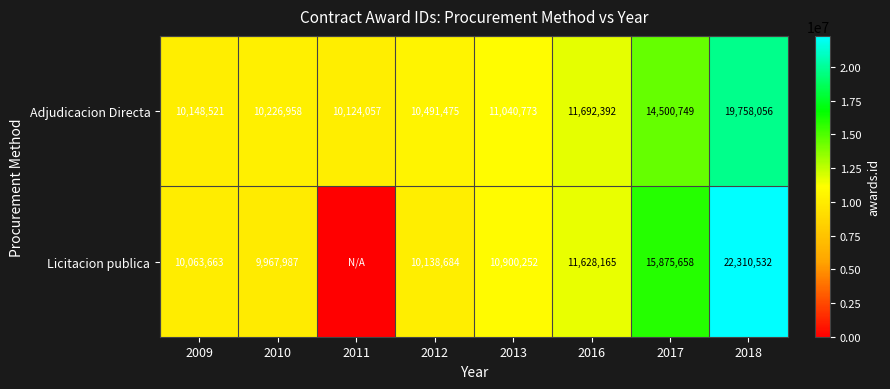

What is the highest value of the Adjudicacion Directa series?

19758056